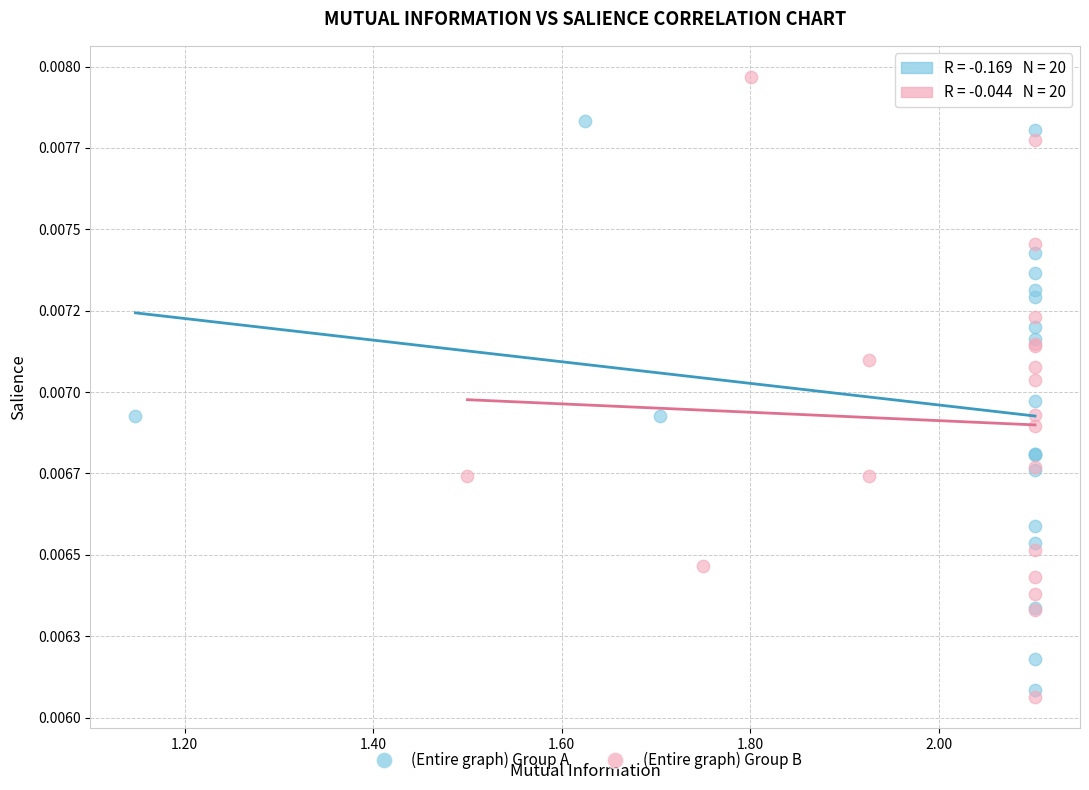

Which series contains the lowest Y value?

(Entire graph) Group B